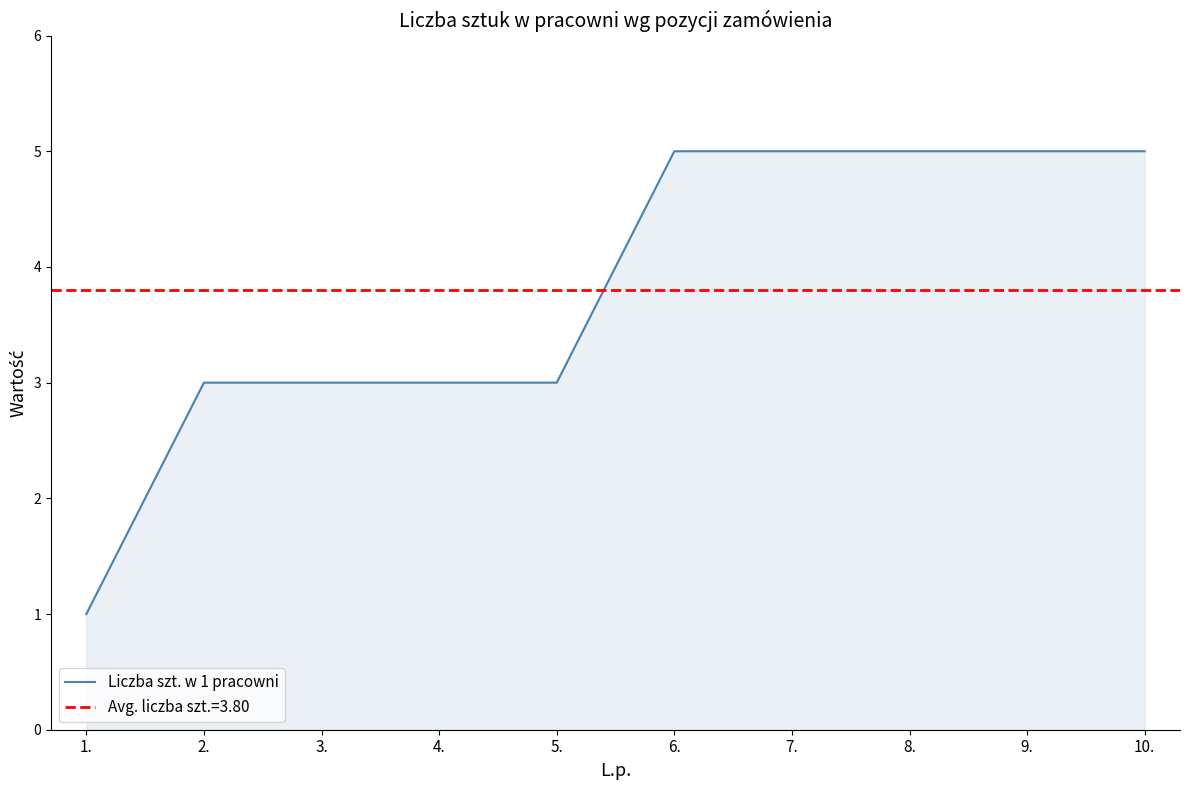

True or false: the data shows 5 at 8..

True